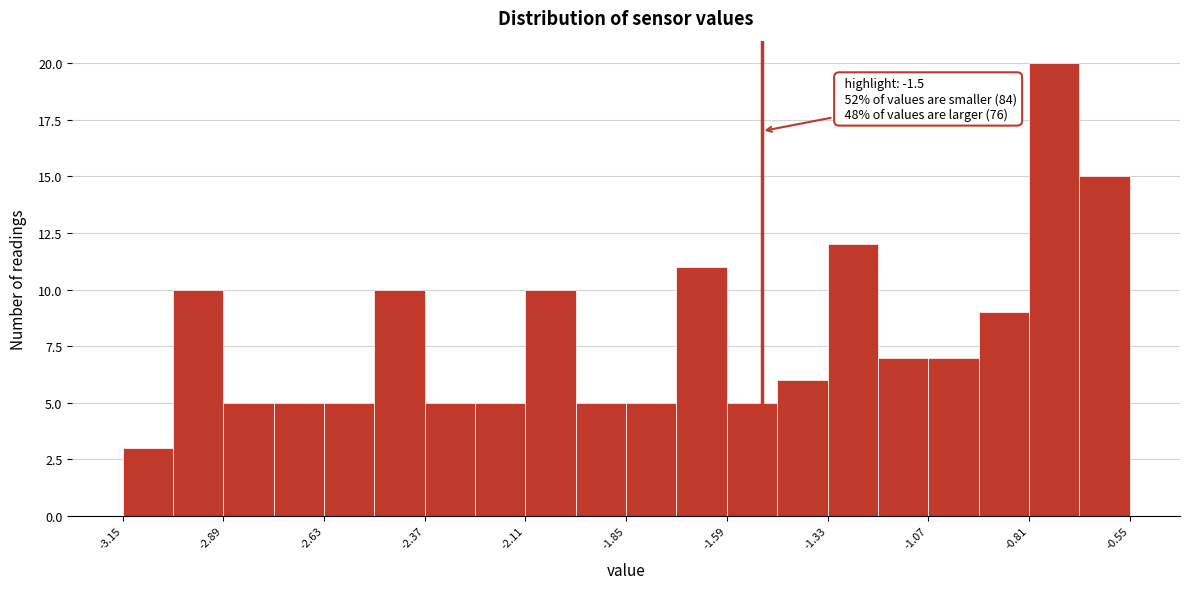

Around what value on the x-axis is the tallest bar? Give the approximate position of its centre, as read against the axis.

-0.75